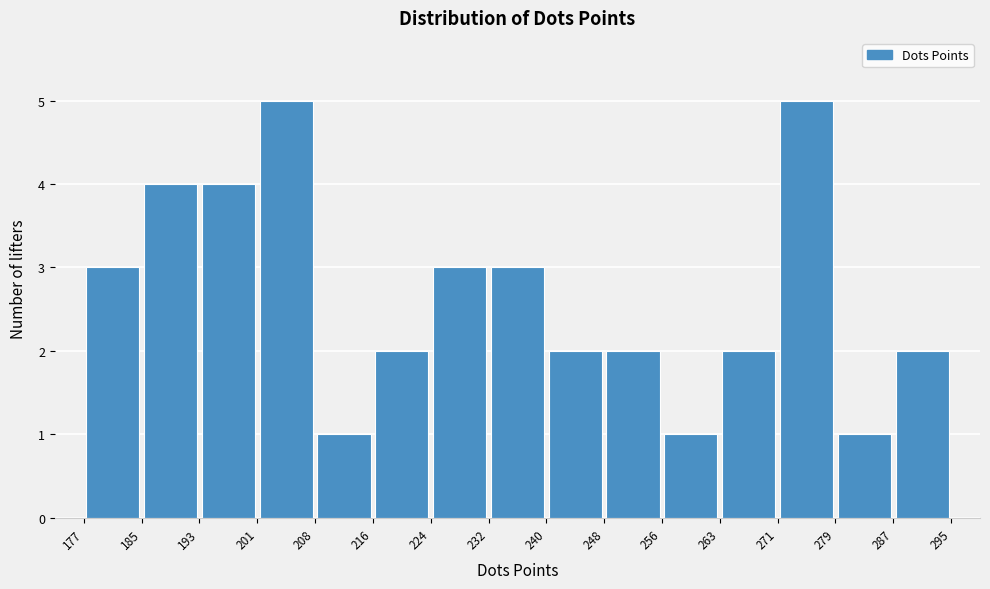

Reading left to right, transcribe this chart: for each bar, give the range it covers on the x-axis and its height. The values are not printed on the chart, so give them approximately, as read against the axis.

177 to 185: 3
185 to 193: 4
193 to 201: 4
201 to 208: 5
208 to 216: 1
216 to 224: 2
224 to 232: 3
232 to 240: 3
240 to 248: 2
248 to 256: 2
256 to 263: 1
263 to 271: 2
271 to 279: 5
279 to 287: 1
287 to 295: 2